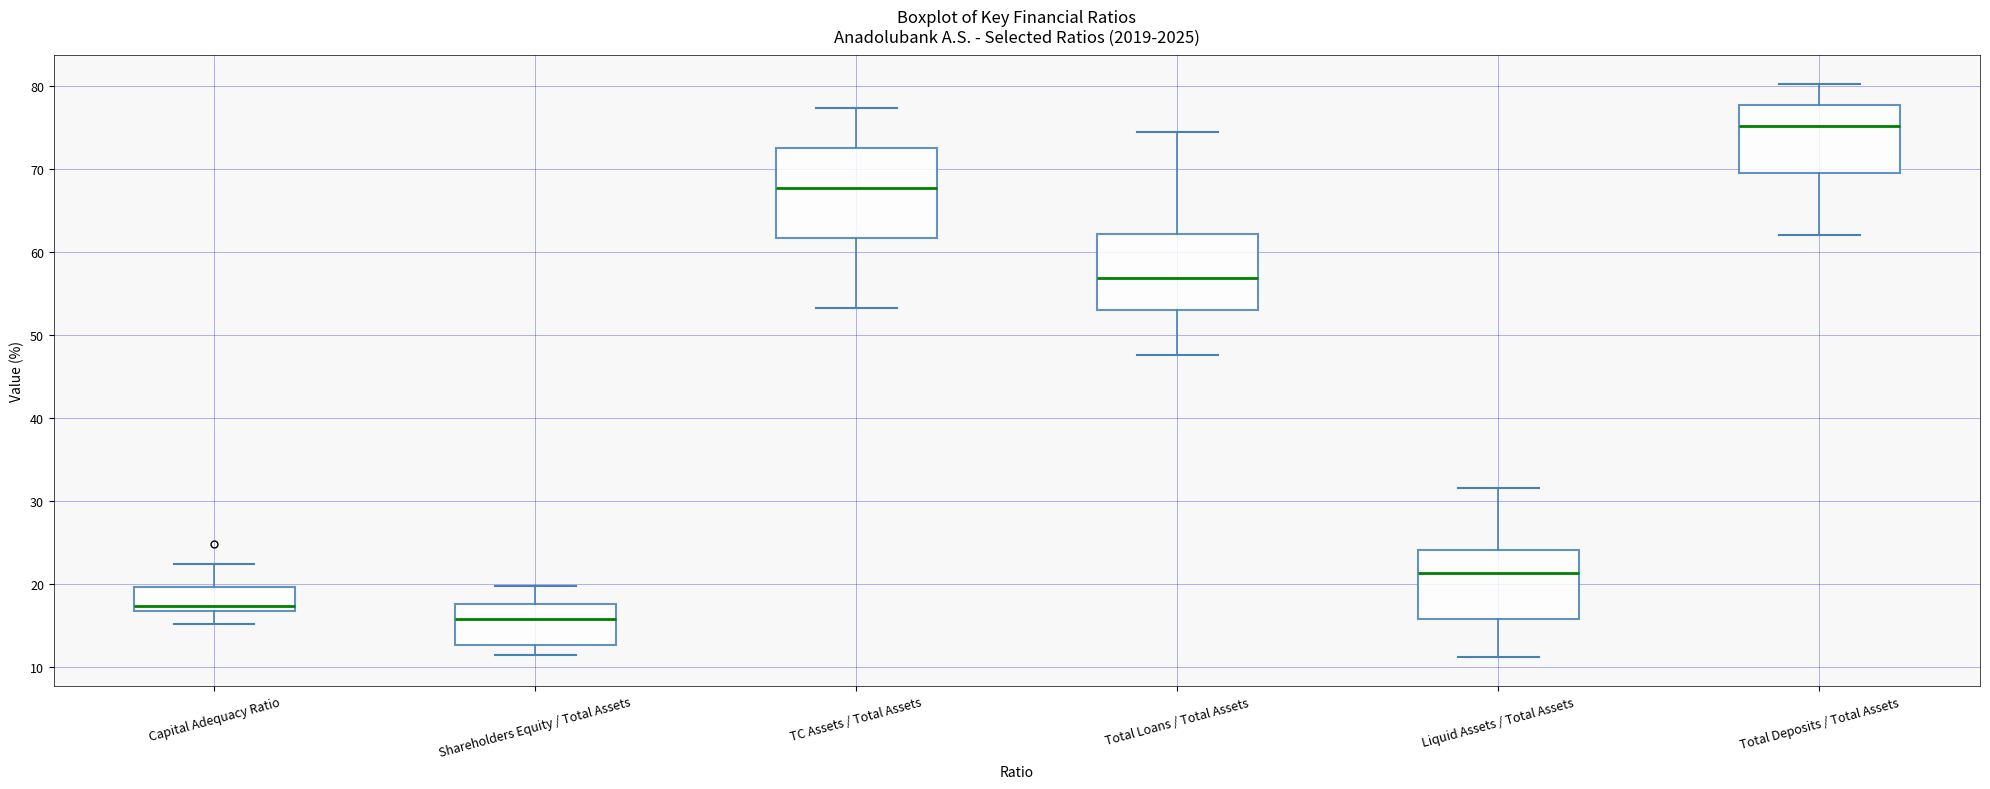

Comparing the boxes themselves (not the whiskers), which one is the tallest?

TC Assets / Total Assets